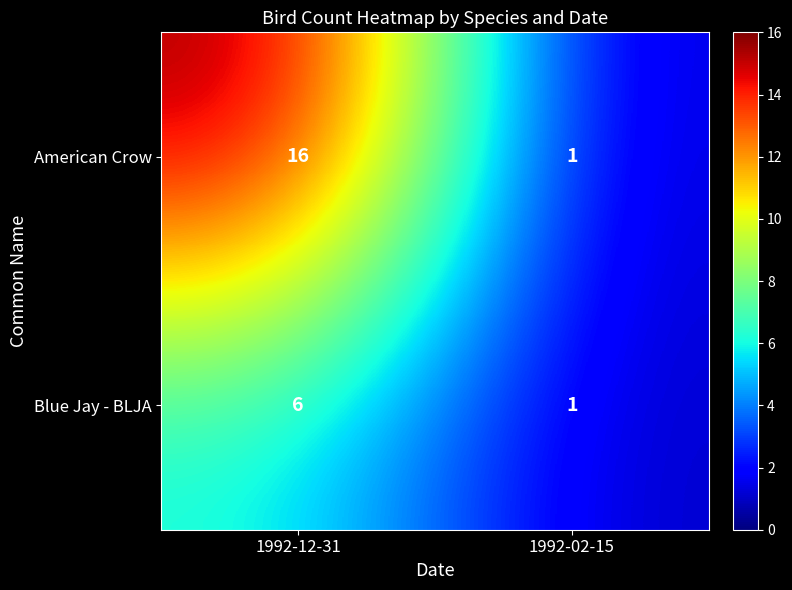

Reading left to right, what are all the values shown in this chart?

American Crow: 16	1
Blue Jay - BLJA: 6	1